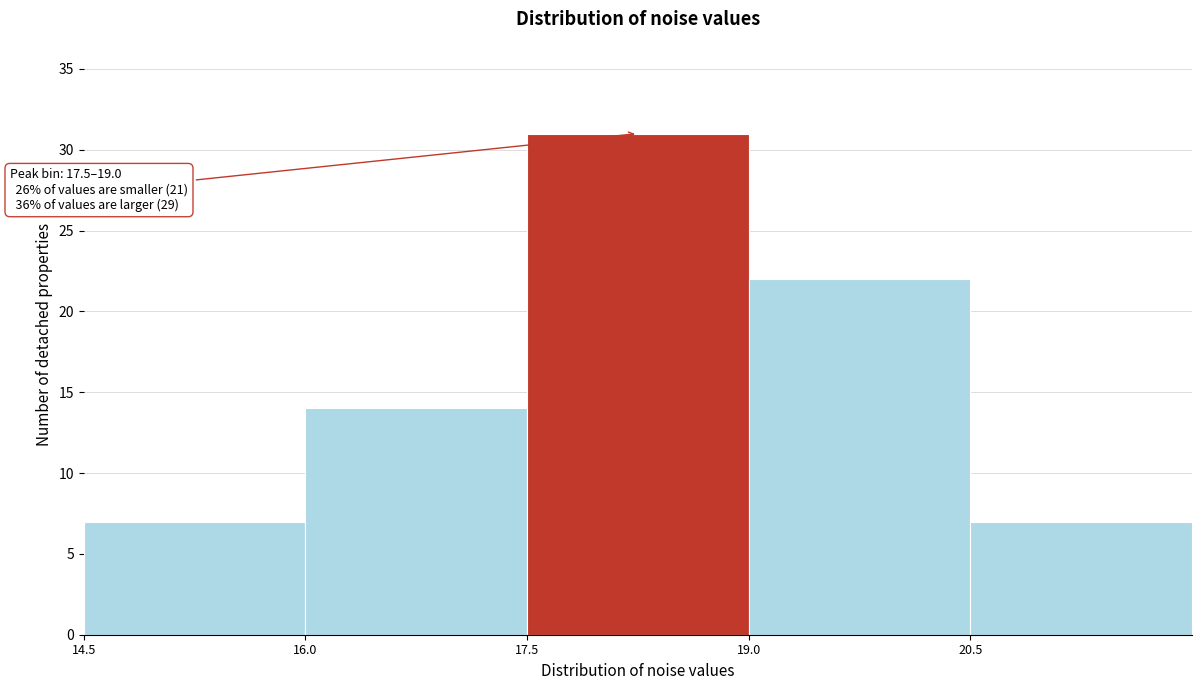

Over which range of the x-axis is the bar tallest?

17.5 to 19.0